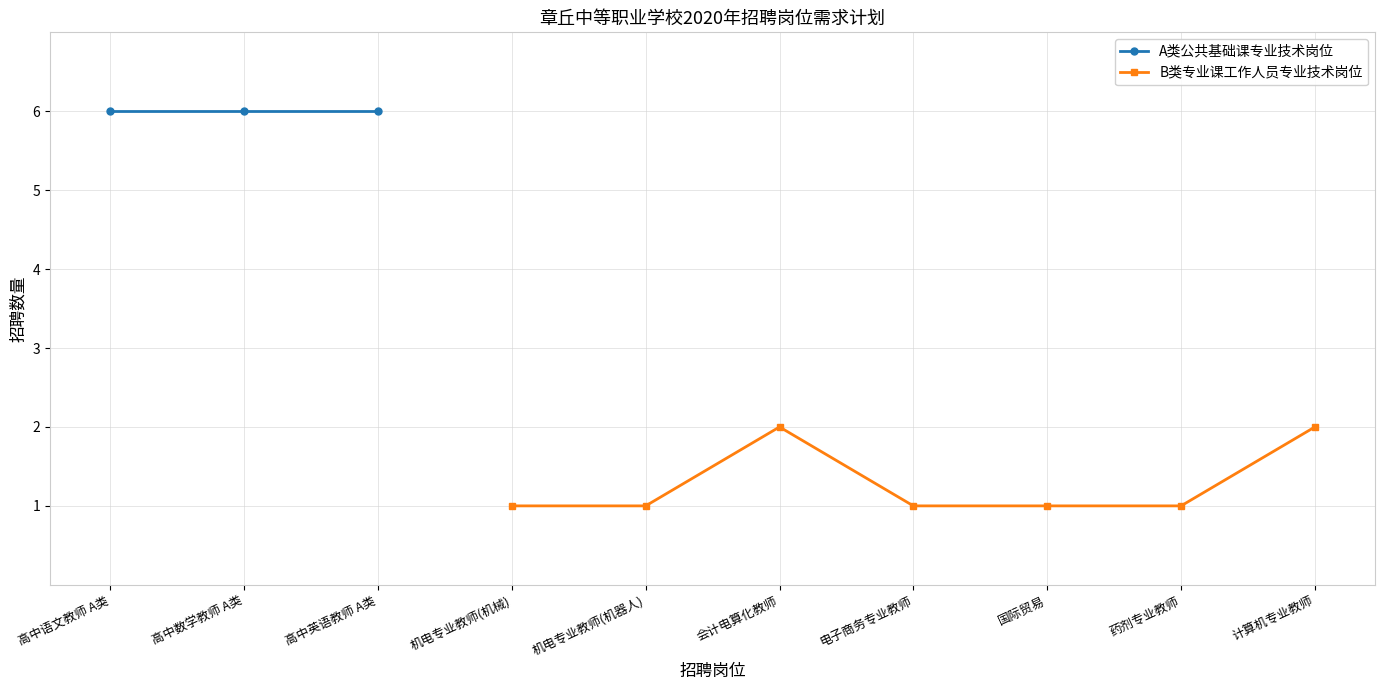

True or false: B类专业课工作人员专业技术岗位 has a value of 2 at 会计电算化教师.

True